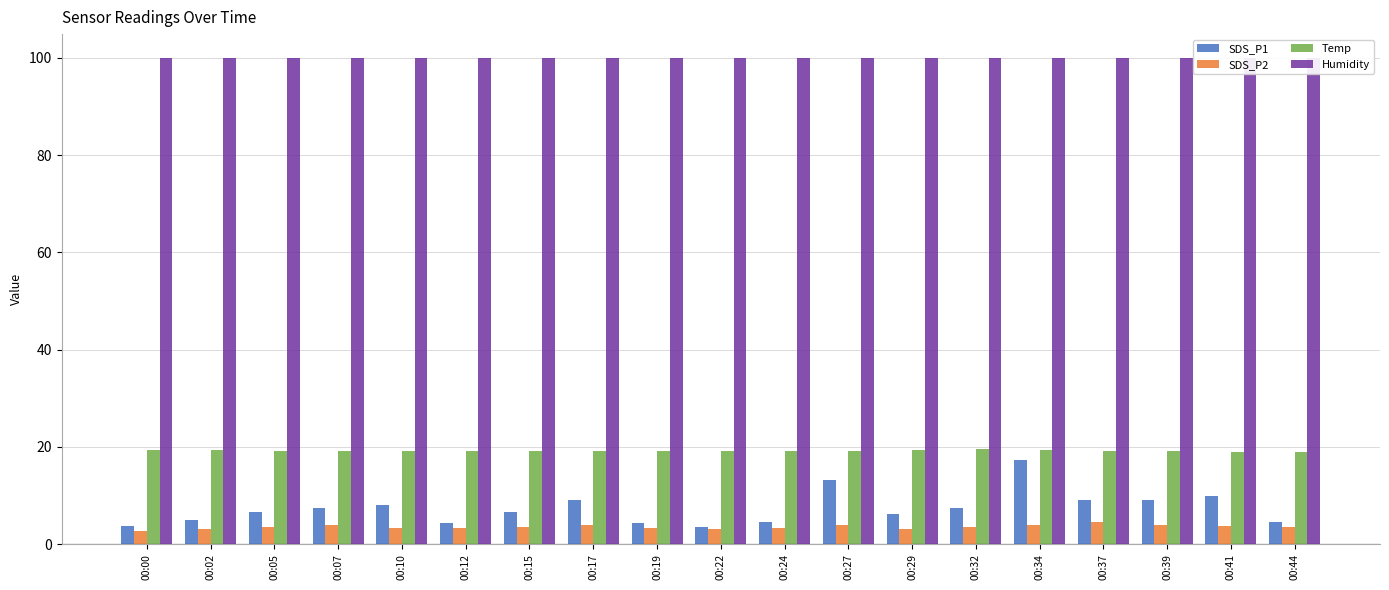

Rank the series at 00:44 from highest to lowest value.

Humidity, Temp, SDS_P1, SDS_P2